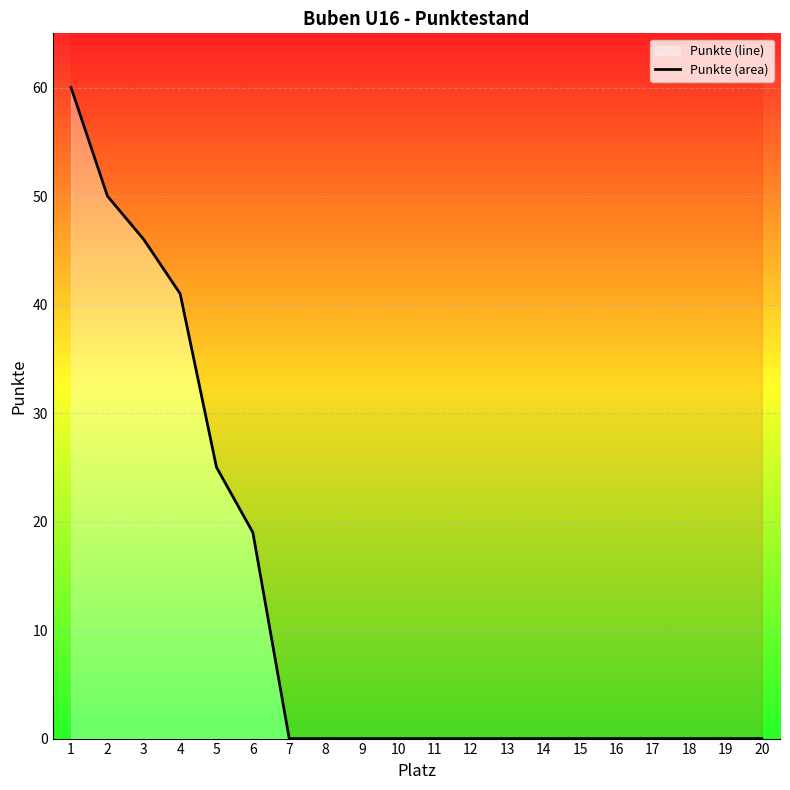

The chart shows a value of 60 at 1. True or false?

True